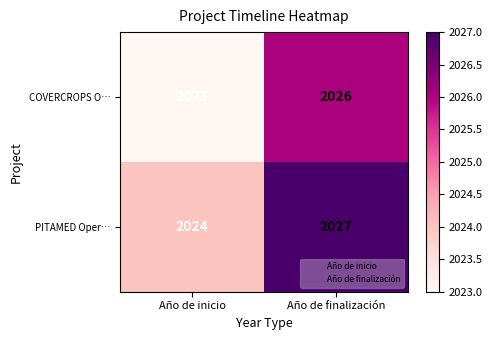

At which category is the sum across all series the highest?

Año de finalización